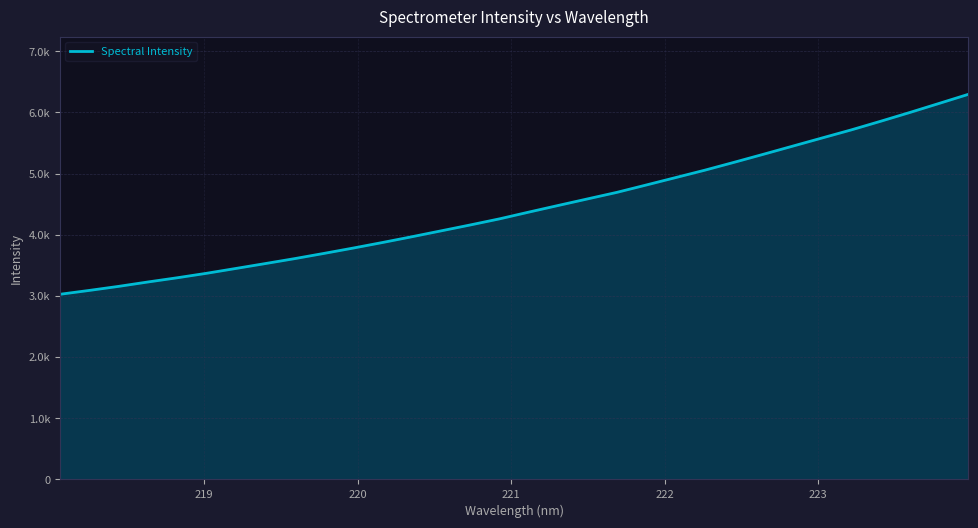

What is the minimum value shown in the chart?

3027.4